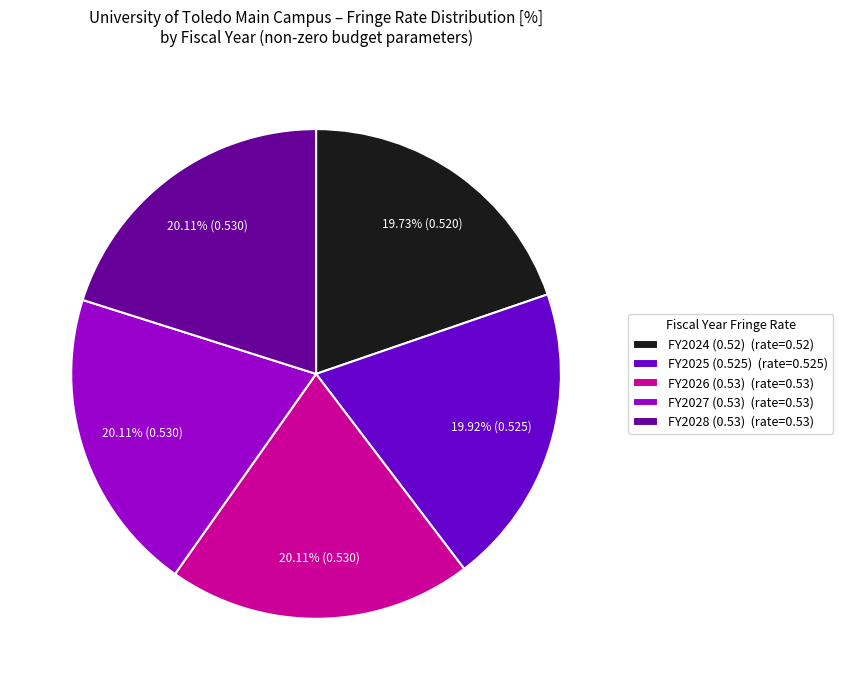

Is the sum of FY2028 (0.53) (rate=0.53) and FY2026 (0.53) (rate=0.53) greater than half?

No